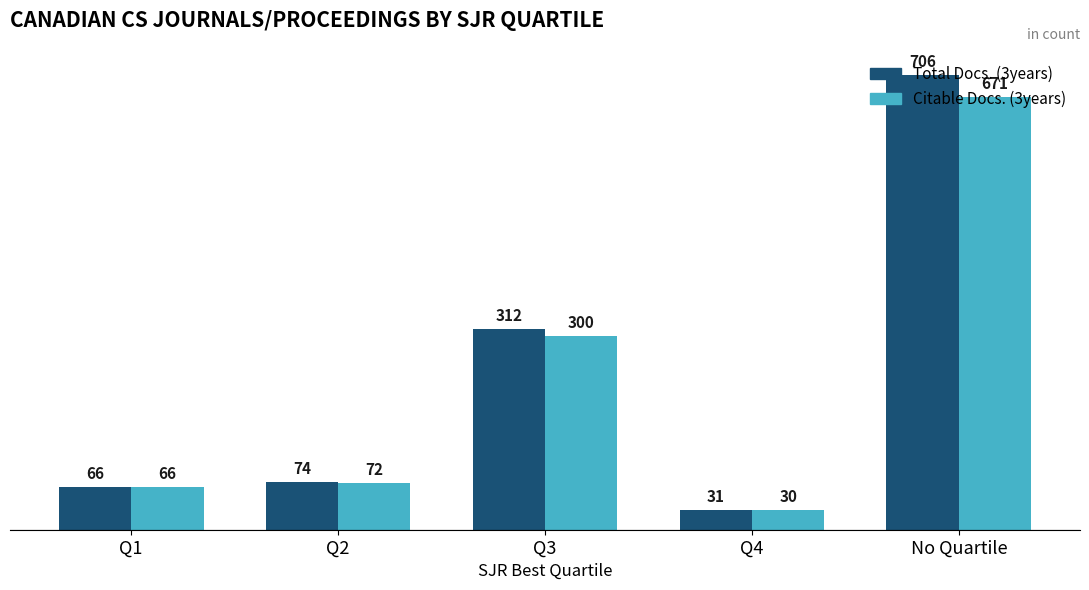

What is the sum of the Citable Docs. (3years) values at Q1 and Q3?

366